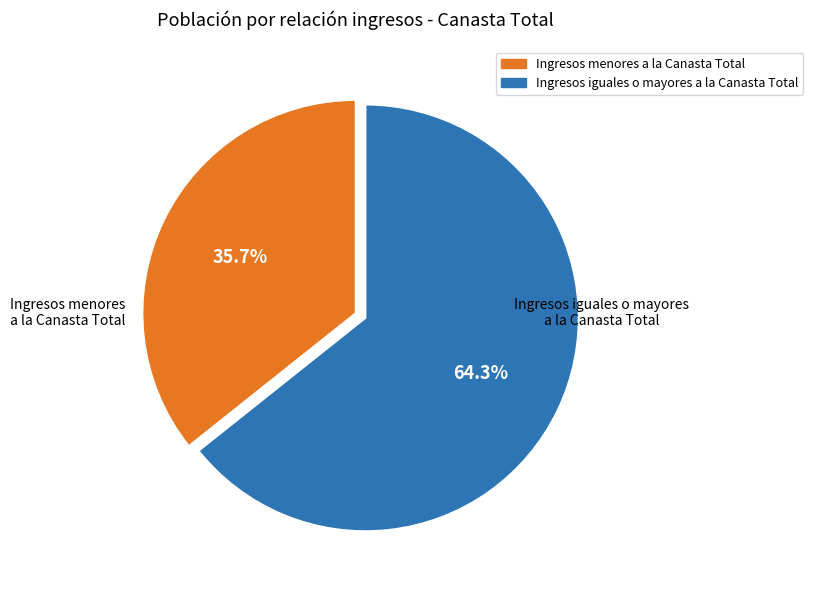

Is there any slice that represents more than half of the pie?

Yes